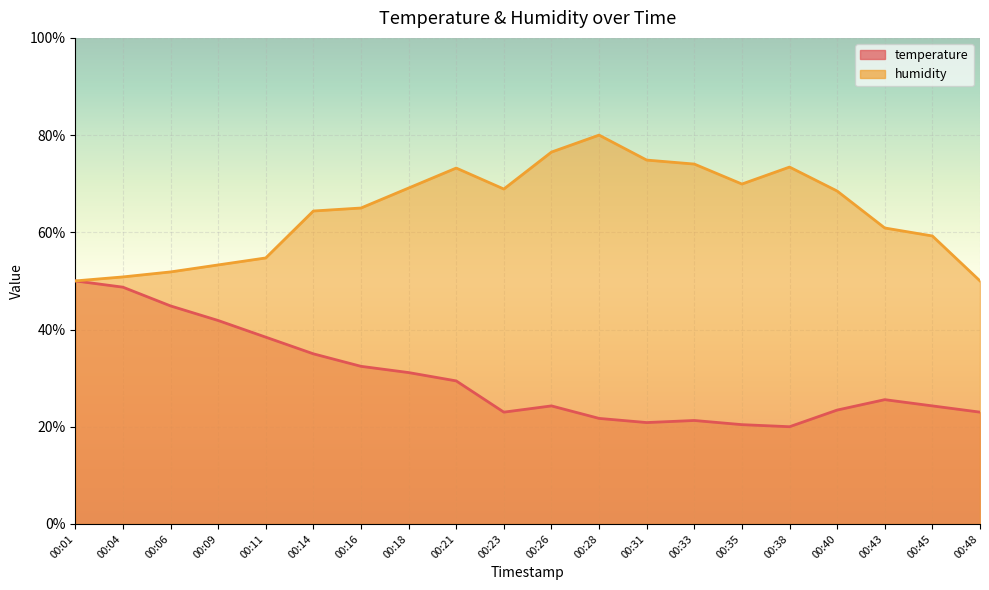

Which has a higher value, 00:21 or 00:43?

00:21